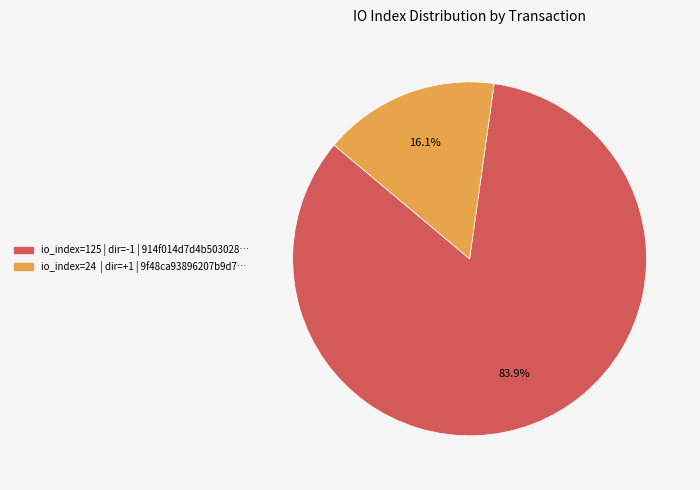

Is there any slice that represents more than half of the pie?

Yes